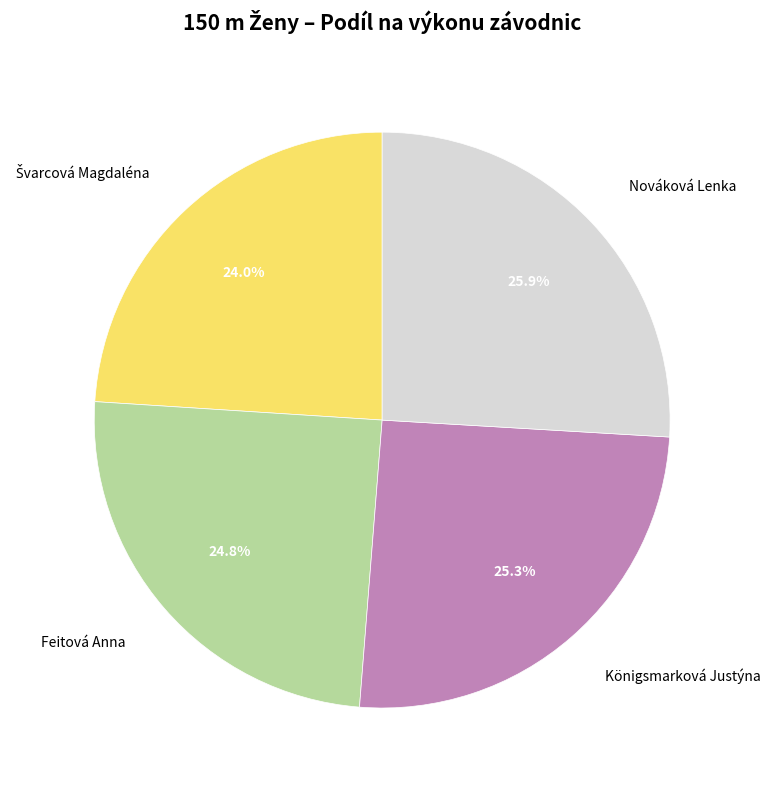

Count the number of slices in the pie.

4